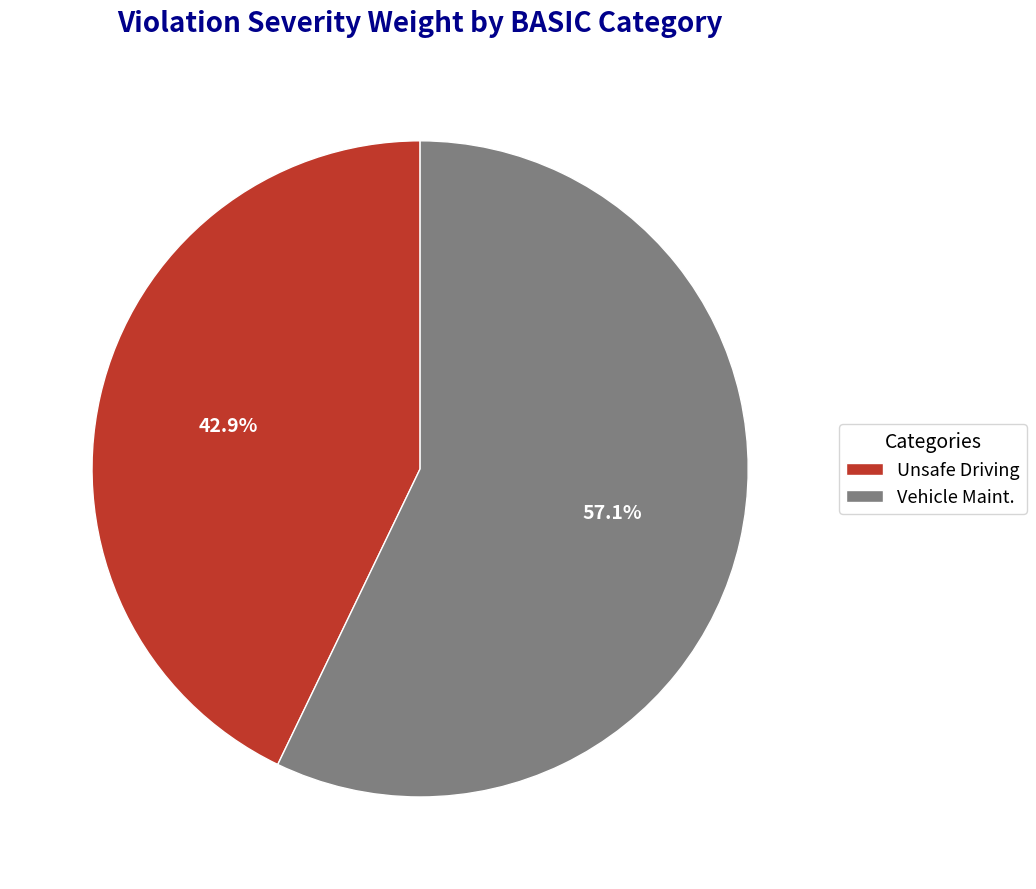

To the nearest percent, what is the average slice percentage?

50%